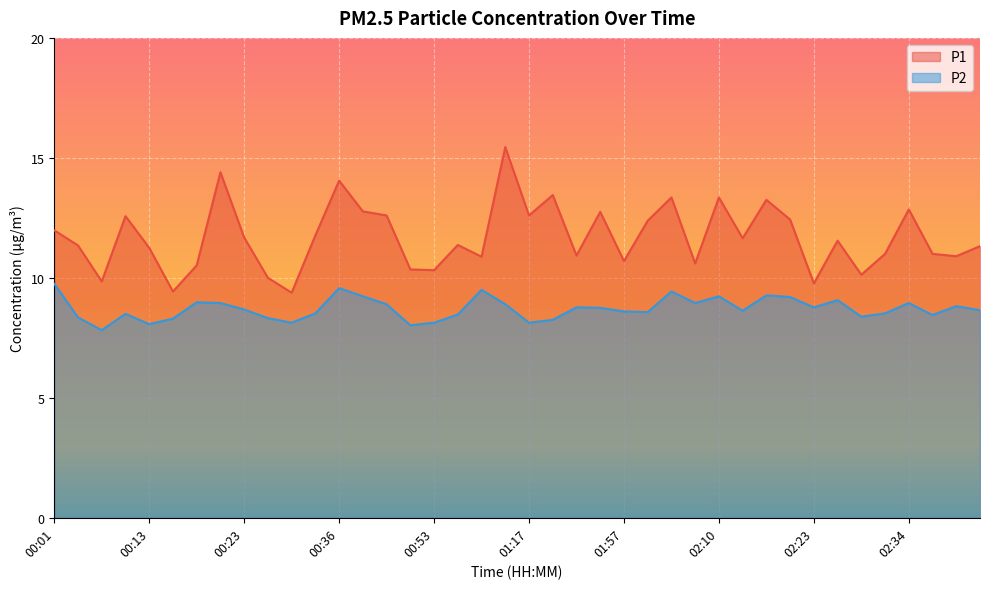

At which category does the chart reach its peak across all series?

01:14